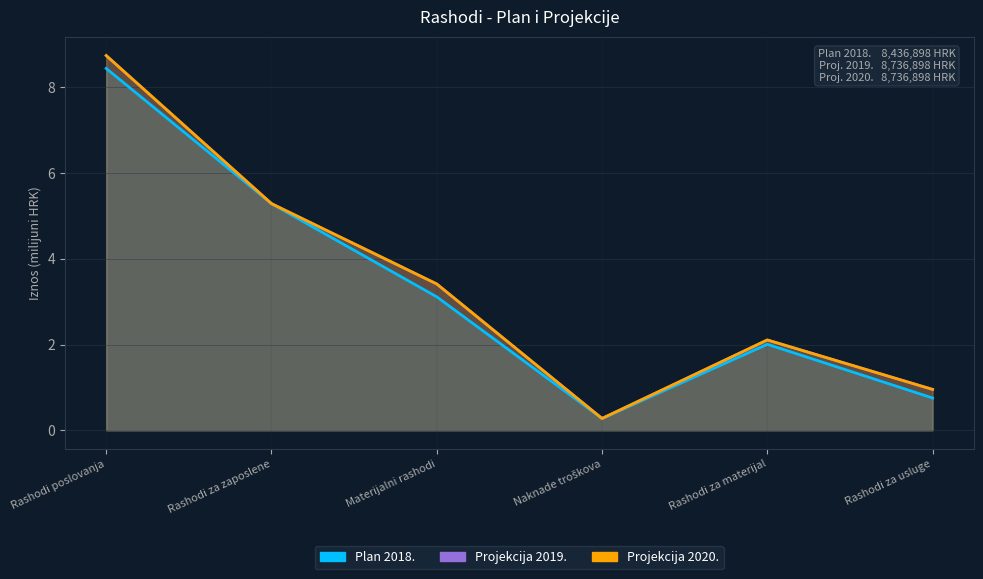

What is the sum of all Projekcija 2020. values?

20.8